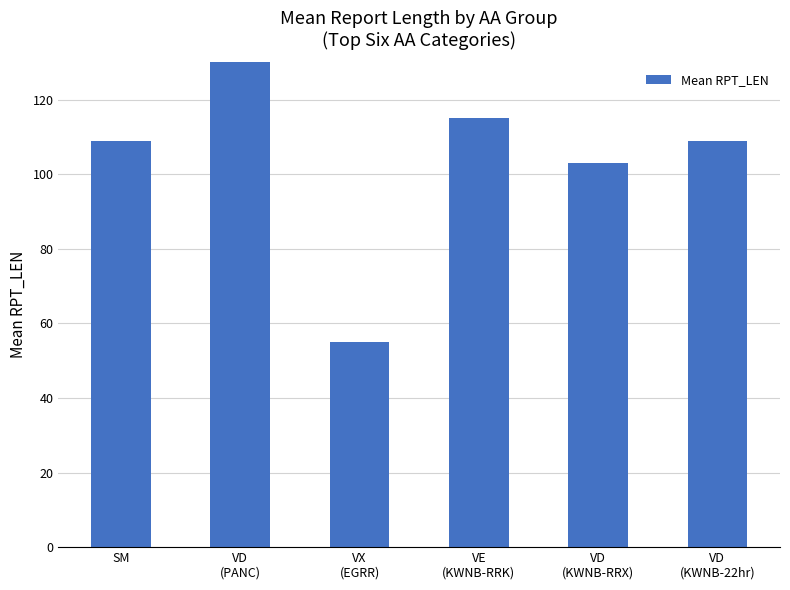

What is the value of the 1st bar from the left?

109